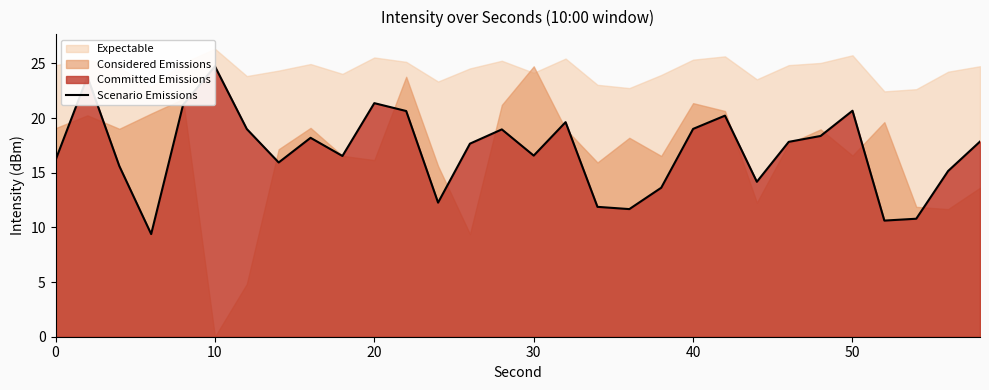

True or false: the data has more than 0 interior local peaks.

True